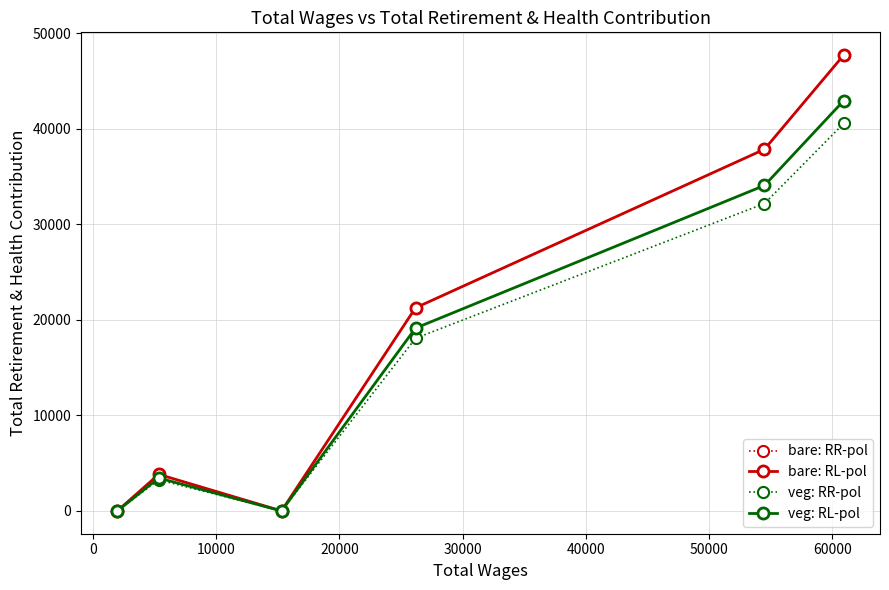

True or false: bare: RR-pol and bare: RL-pol cross at least once.

False